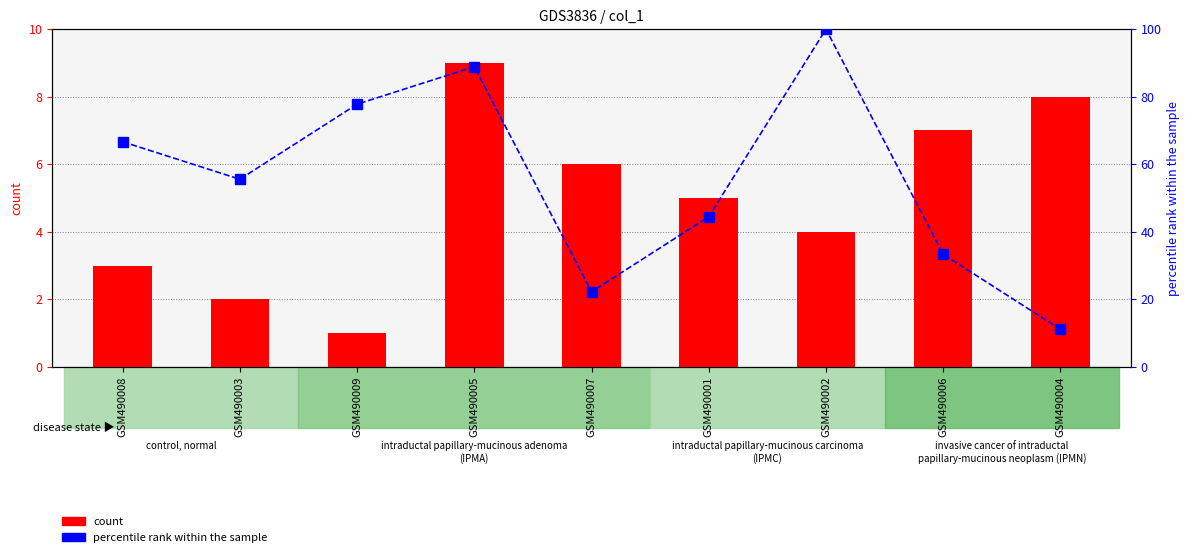

Count the col_4 values in the range 3 to 7.

5